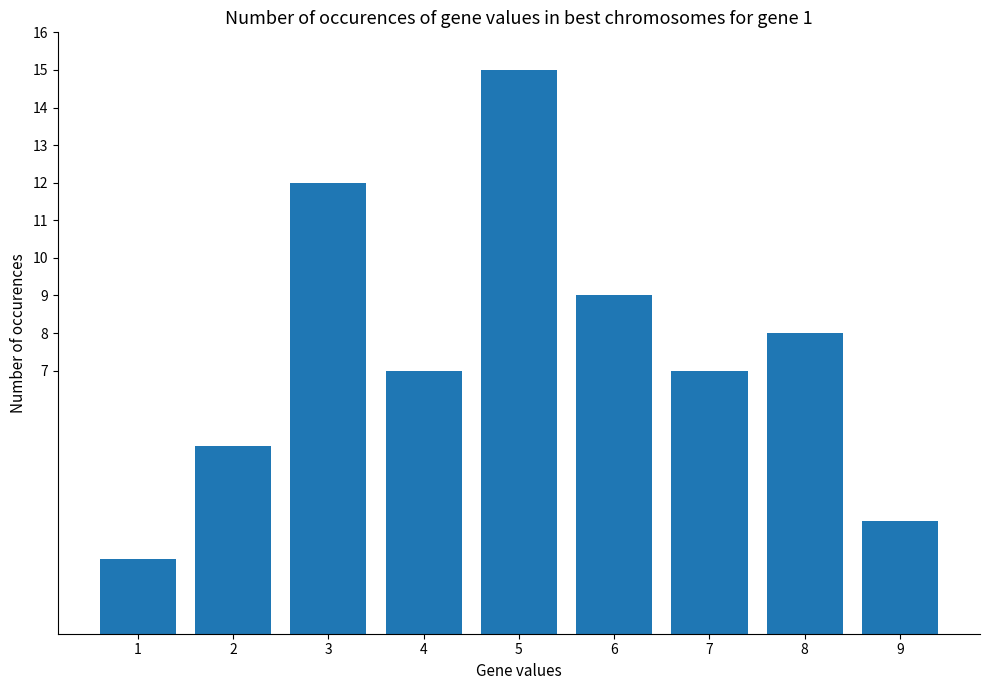

What is the change in value from 1 to 3?

+10